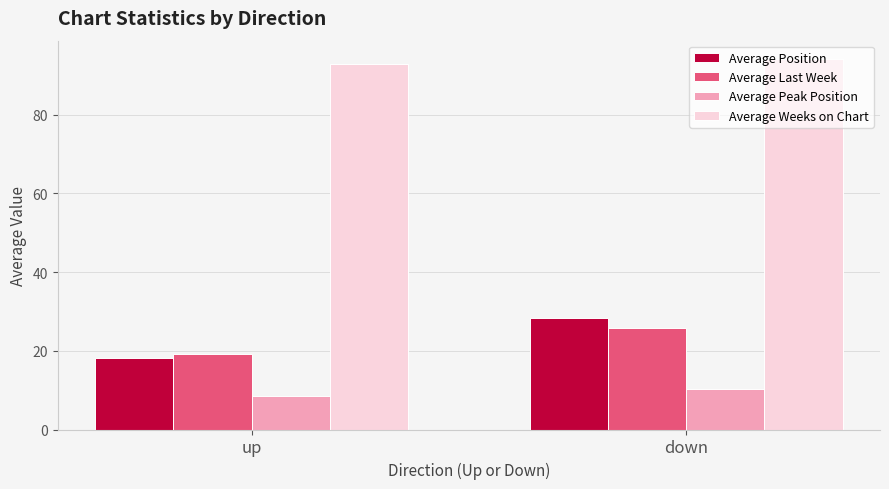

What is the total value across all series at down?

158.8